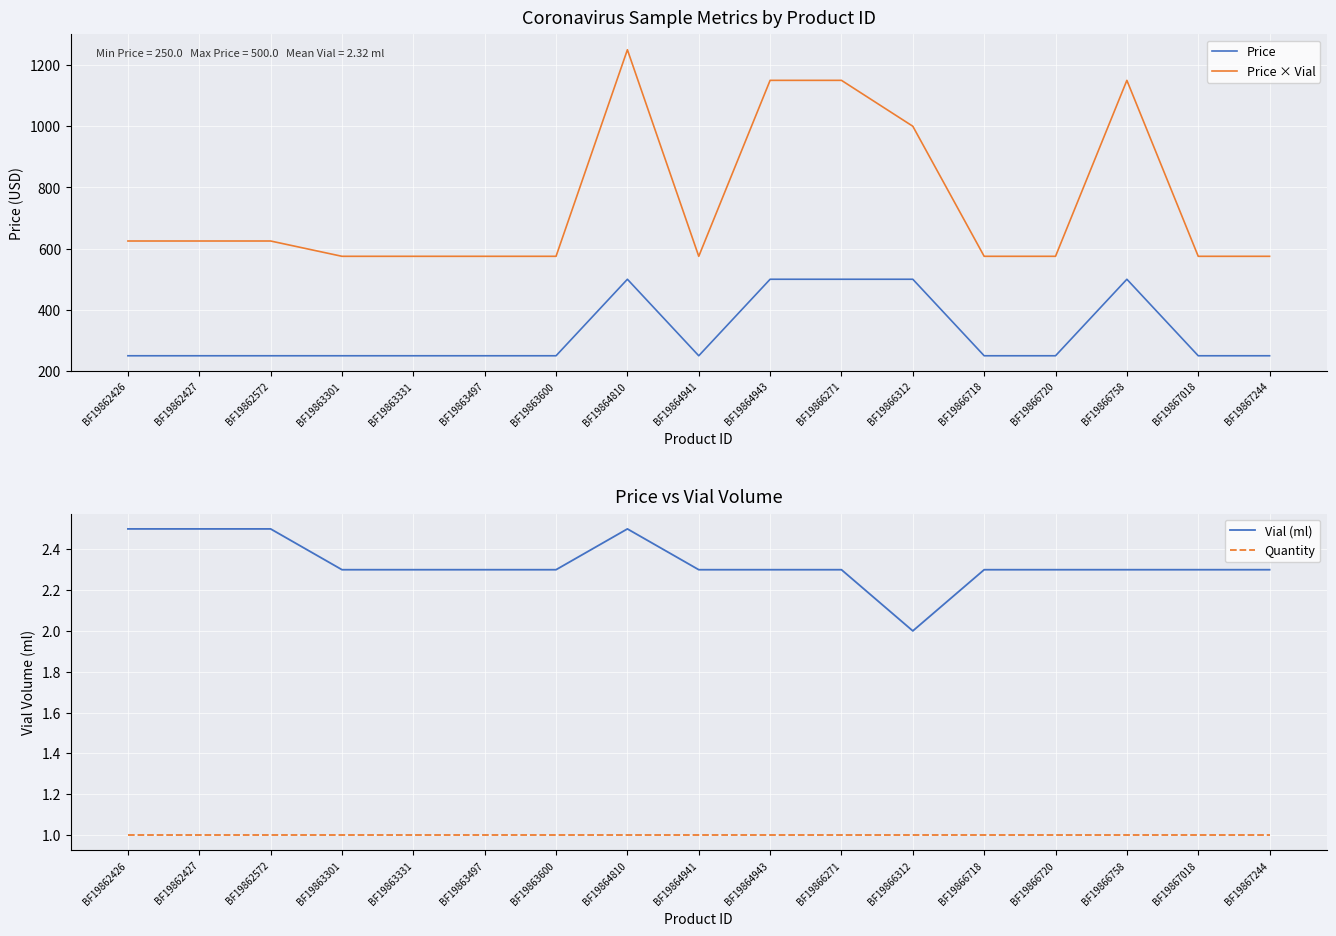

Does the chart display data point markers on the line(s)?

No